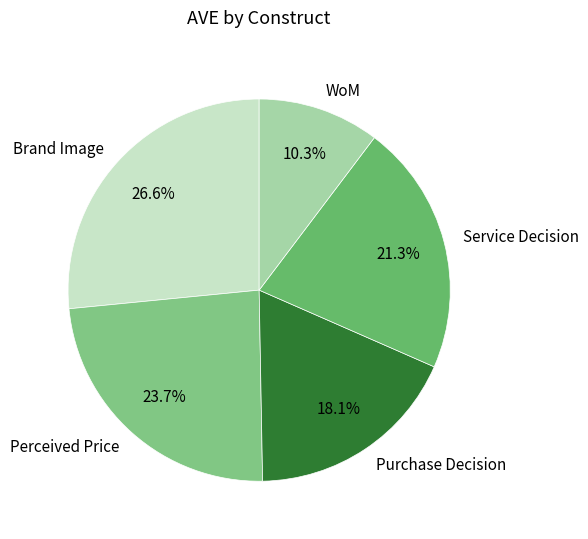

Combined, what portion of the pie is Purchase Decision and Brand Image?

44.7%